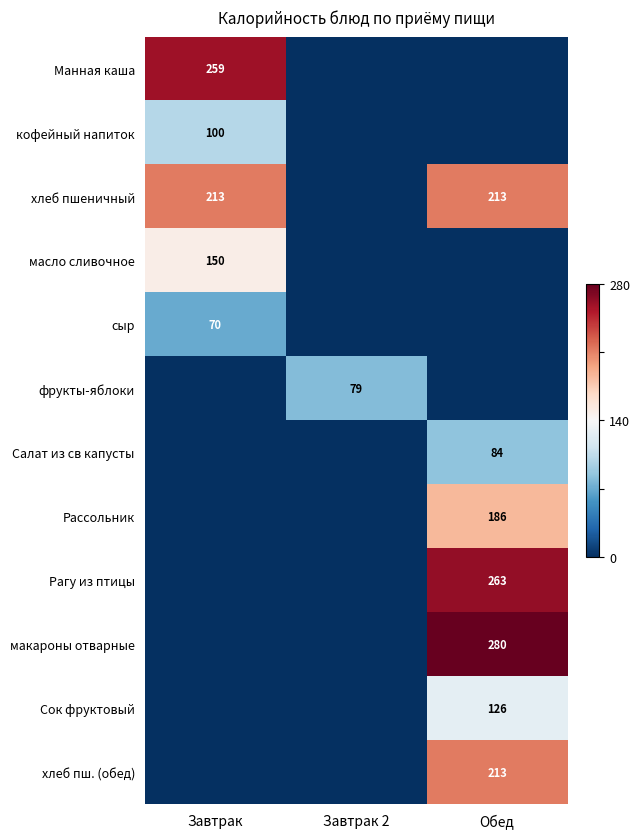

At which category is the sum across all series the highest?

Обед